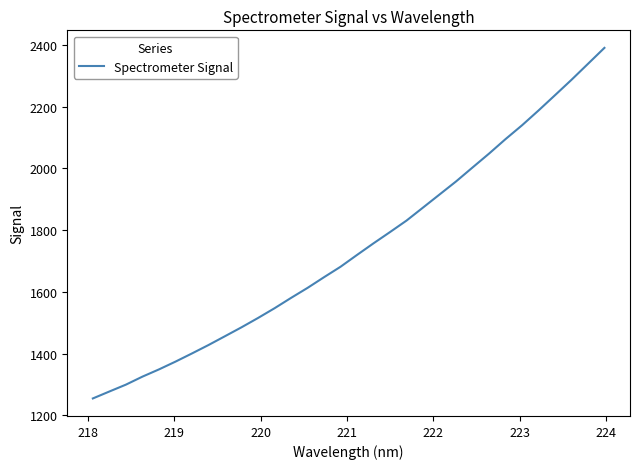

What is the maximum value shown in the chart?

2390.5